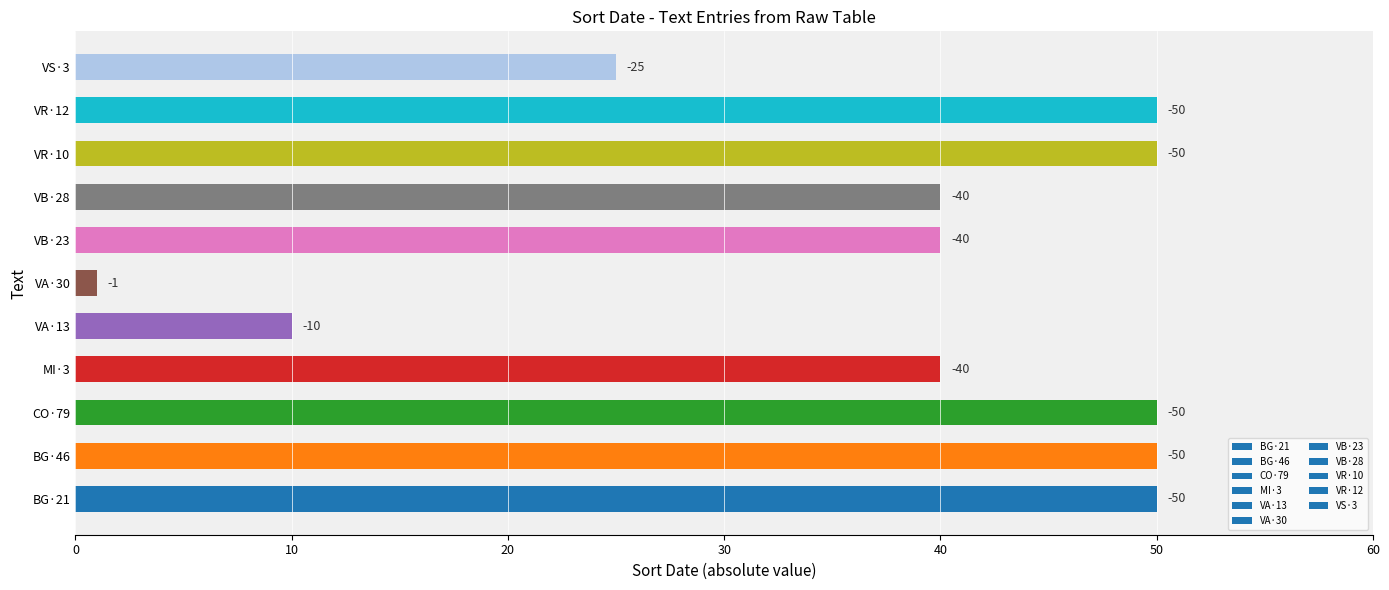

What is the sum of all values?

406